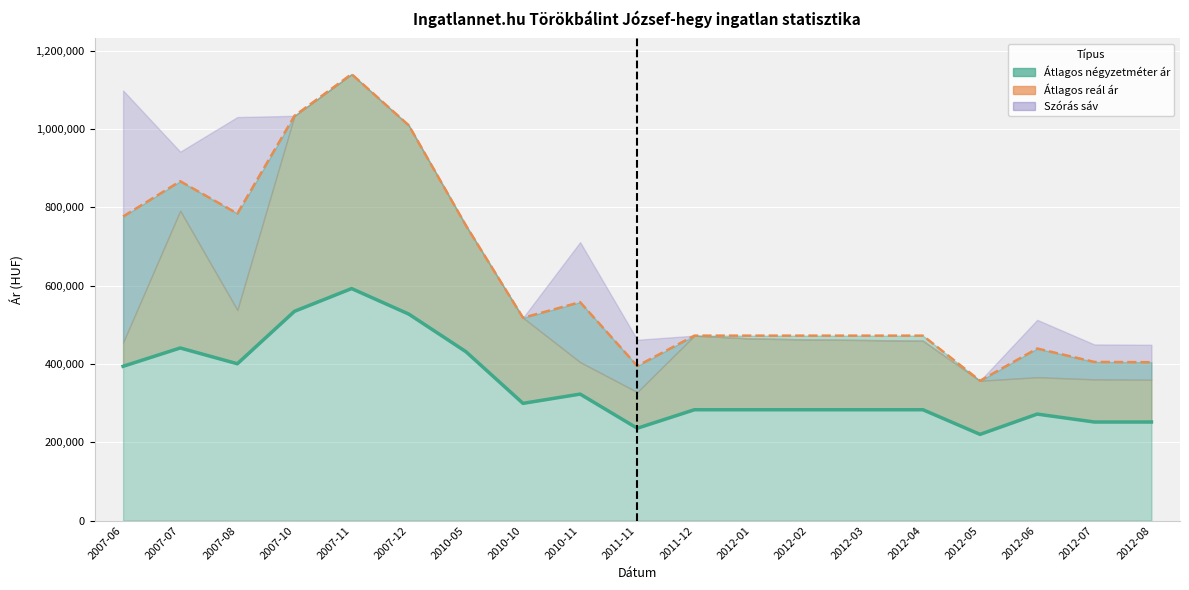

The value at 2007-06 is 639409. True or false?

False